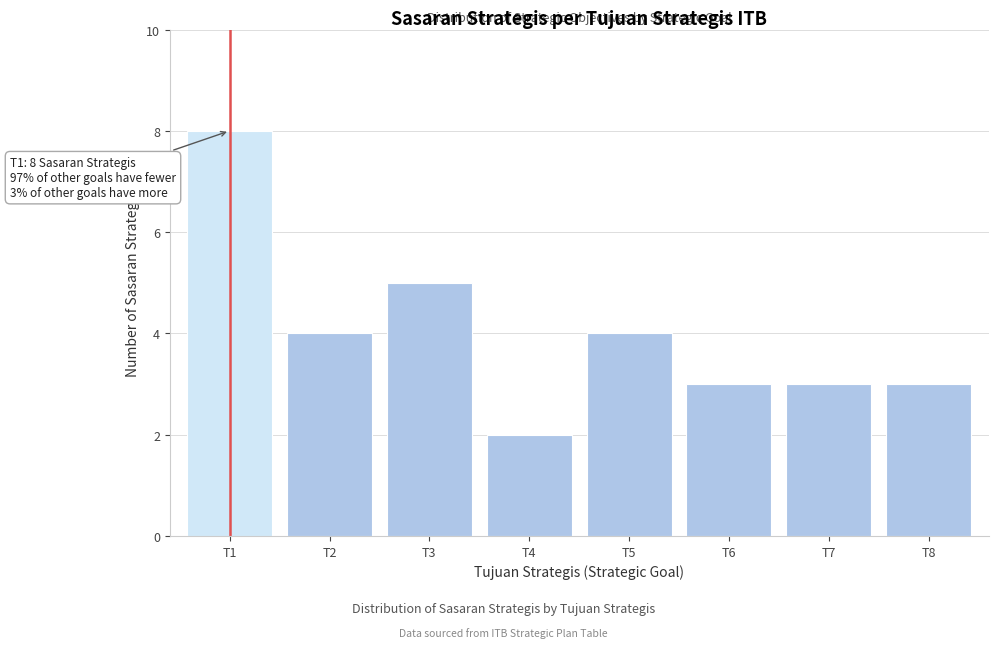

Reading right to left, list all the values displayed in this chart.

T8=3	T7=3	T6=3	T5=4	T4=2	T3=5	T2=4	T1=8